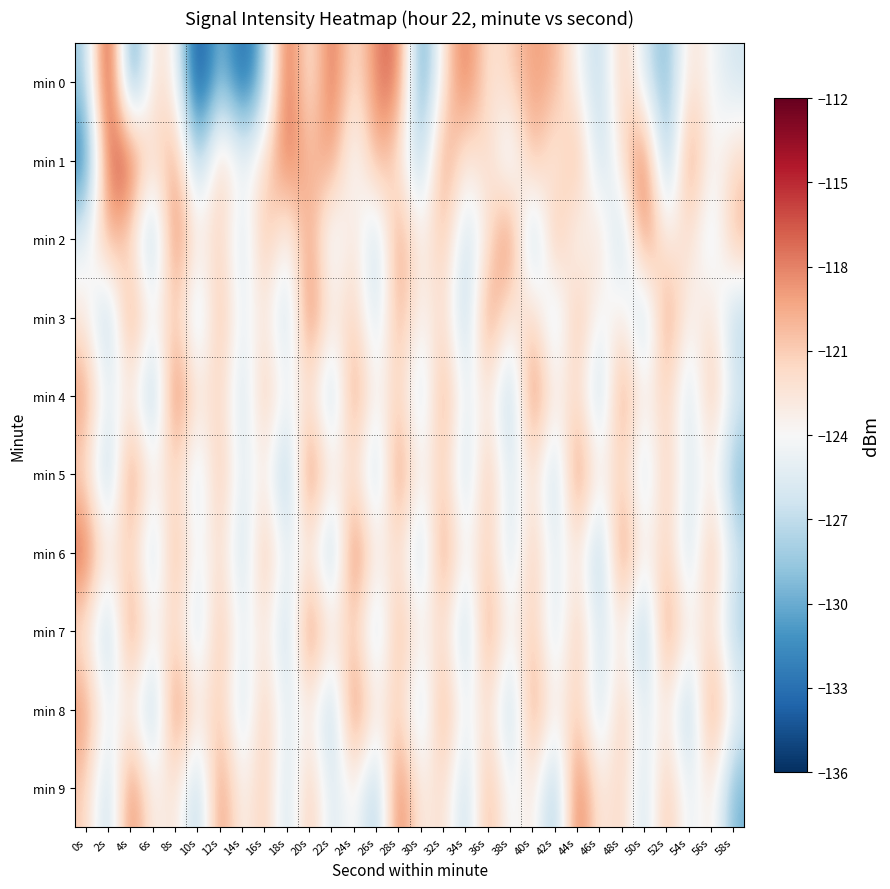

Which series has the widest spread of values?

min 0